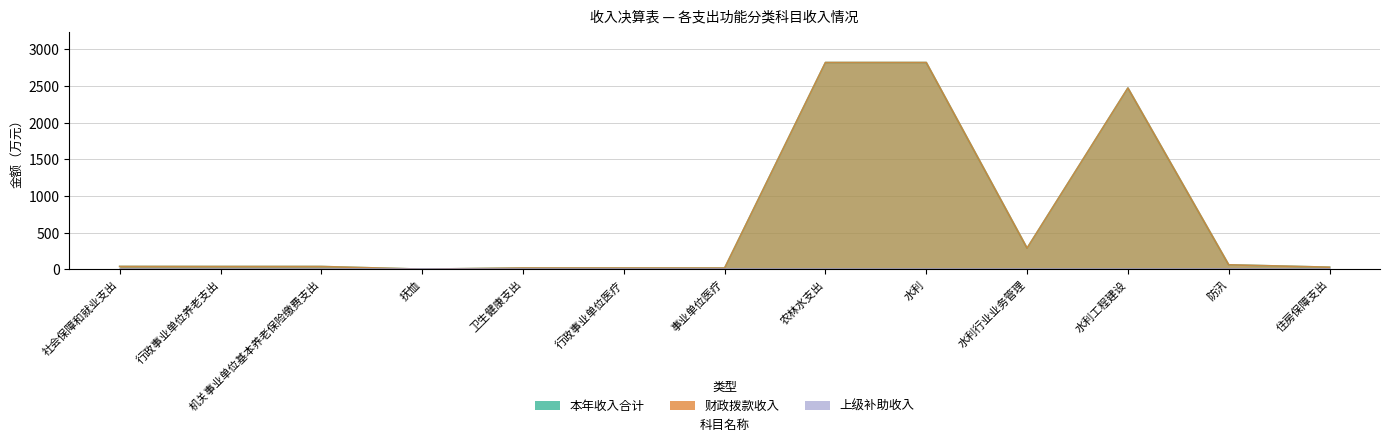

Is it true that 财政拨款收入 equals 48.6 at 住房保障支出?

False